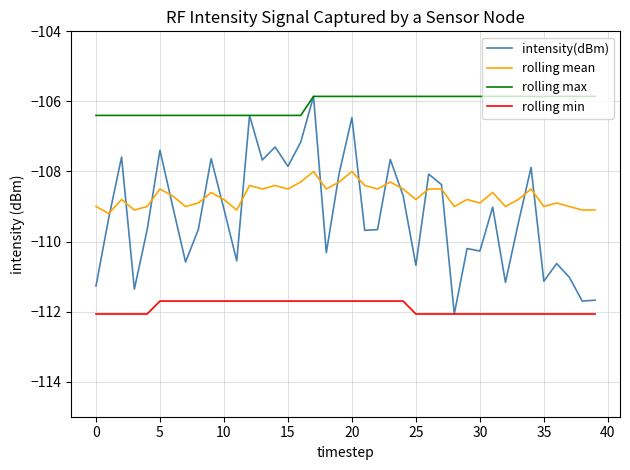

What is the minimum value shown in the chart?

-112.1